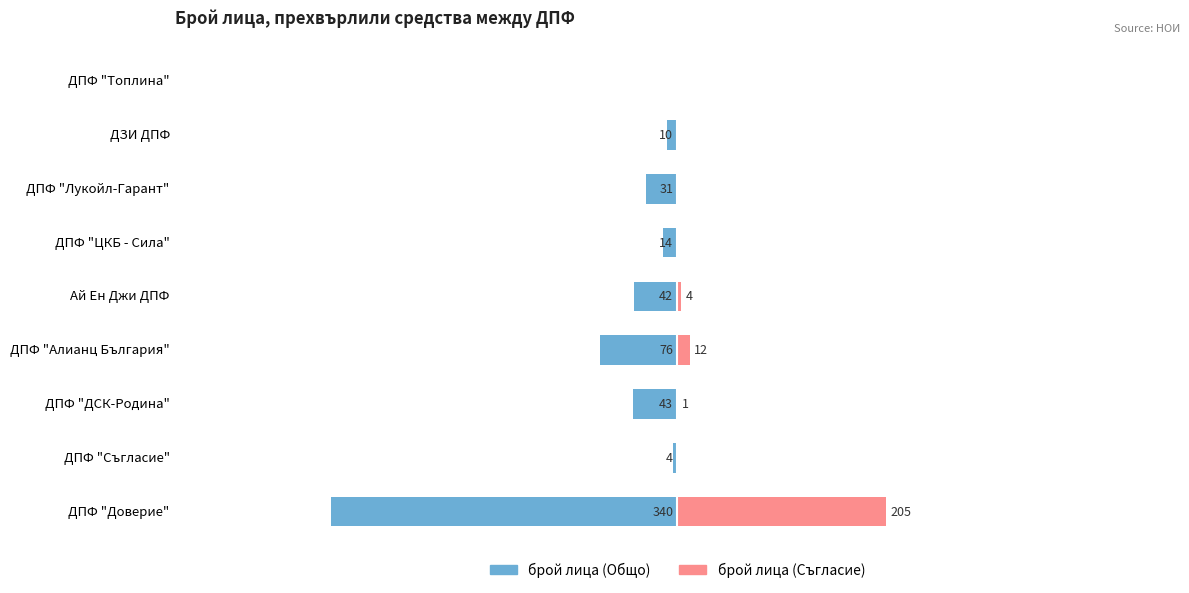

How many bars are there in total?

18